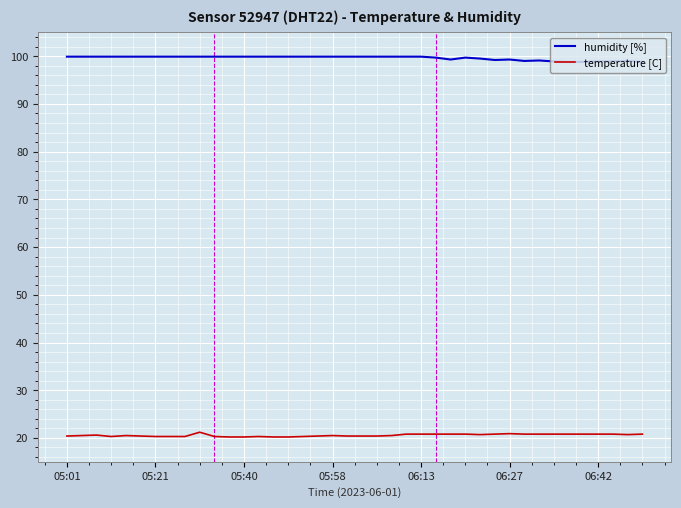

True or false: humidity [%] and temperature [C] intersect in this chart.

False